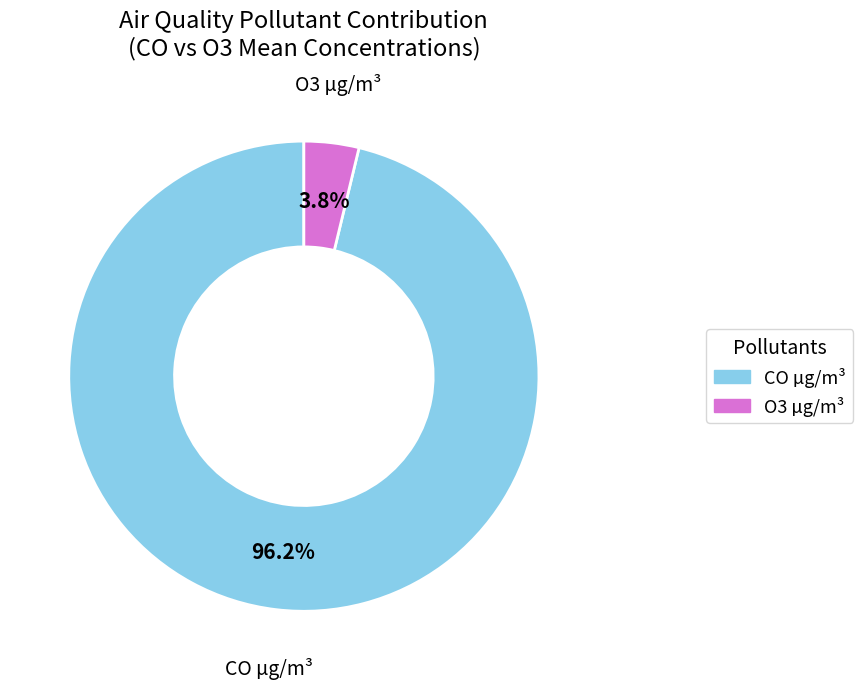

What is the total percentage of O3 µg/m³ and CO µg/m³?

100.0%